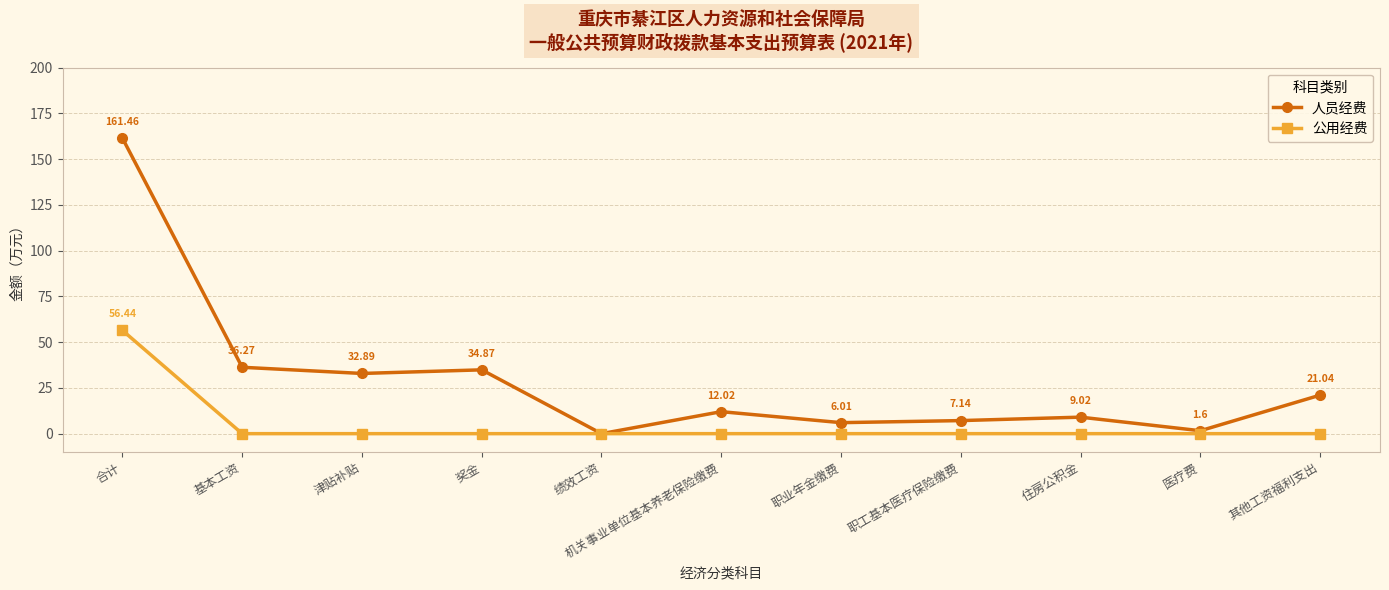

What position from the right is 奖金?

8